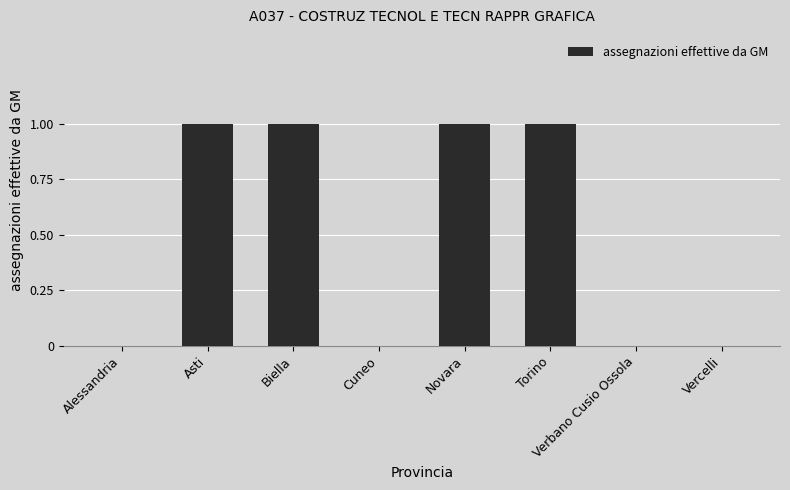

Reading left to right, extract all data points from this chart.

Alessandria=0	Asti=1	Biella=1	Cuneo=0	Novara=1	Torino=1	Verbano Cusio Ossola=0	Vercelli=0